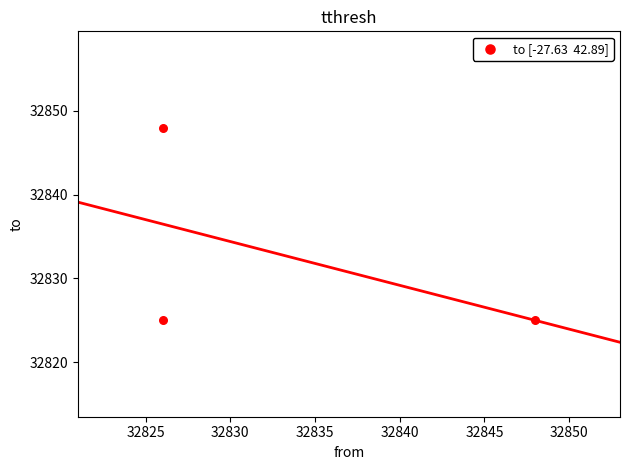

What is the range of X values (max minus min)?

22